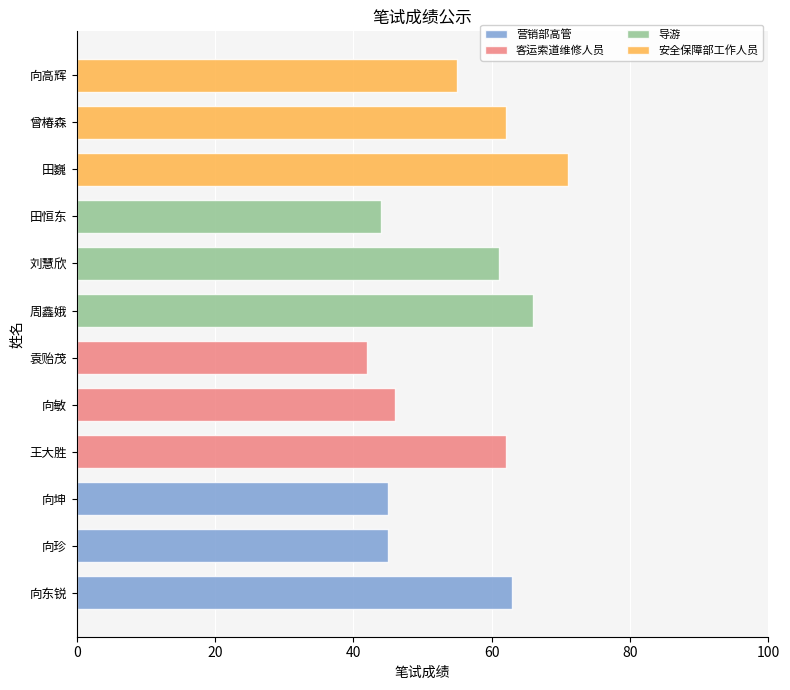

The value of 安全保障部工作人员 at 20 is 62. True or false?

True